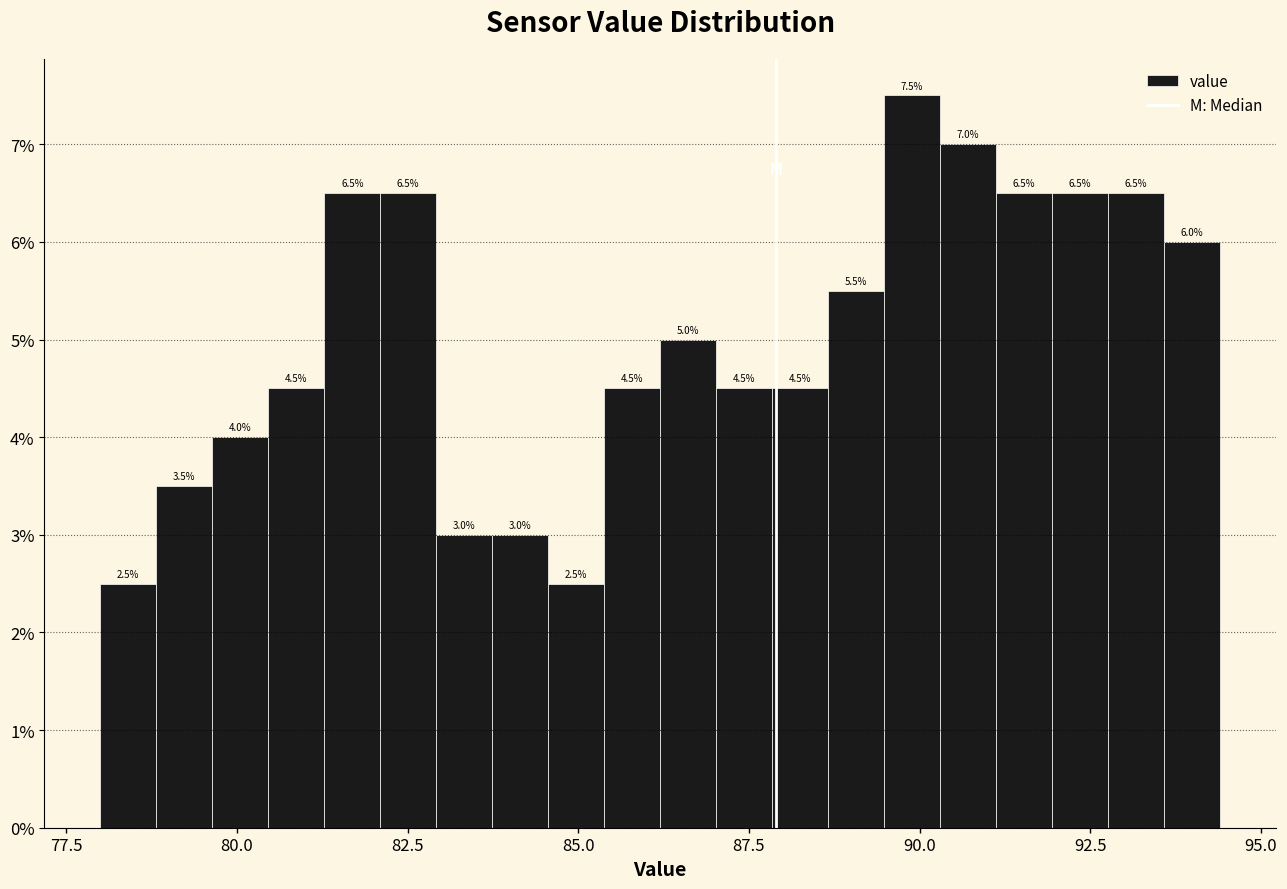

Read against the x-axis, roughly where is the centre of the tallest bar?

90.0